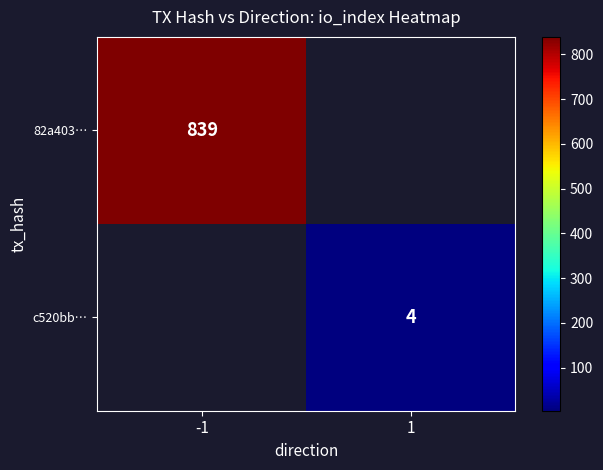

Which label corresponds to the largest value in the chart?

-1